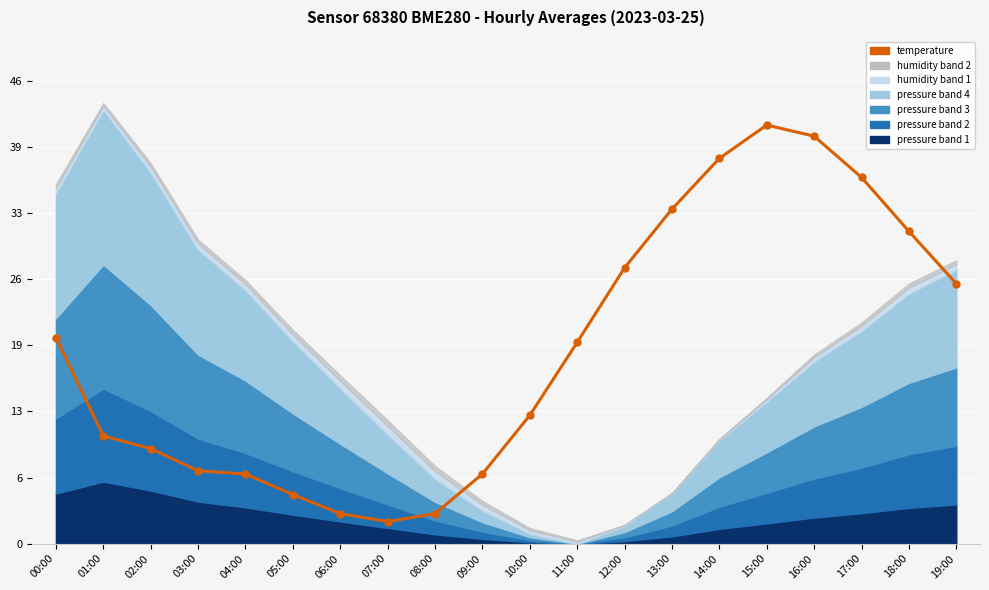

At which category does the data reach its first local peak?

15:00